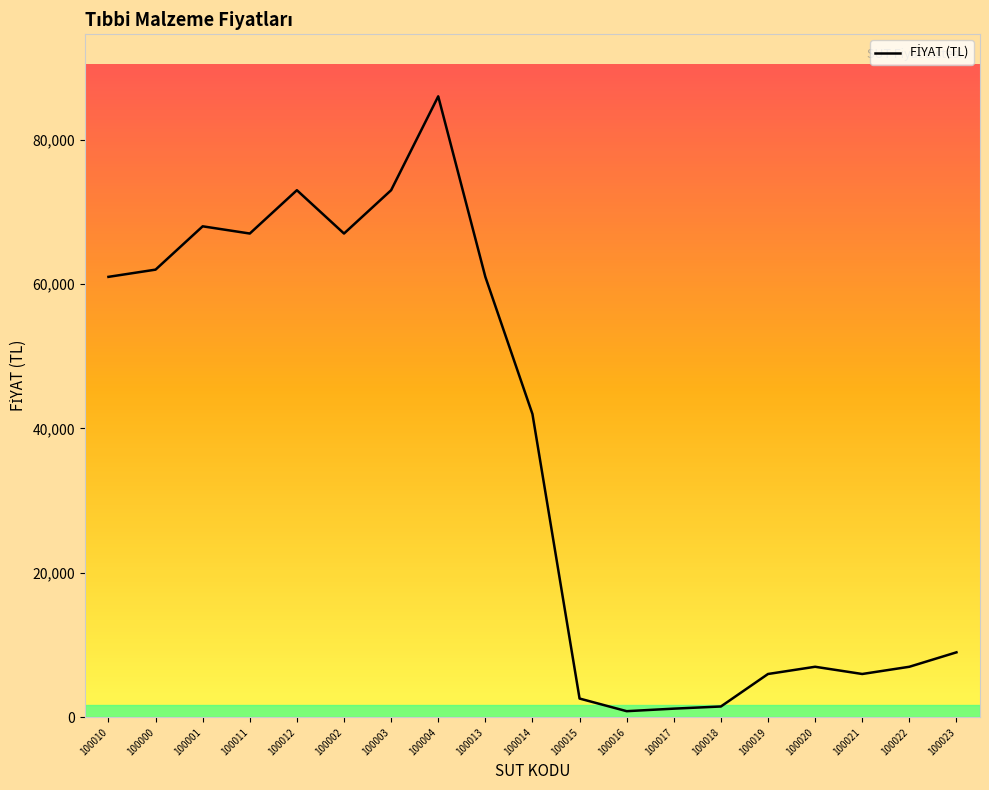

Which has a higher value, 100002 or 100016?

100002